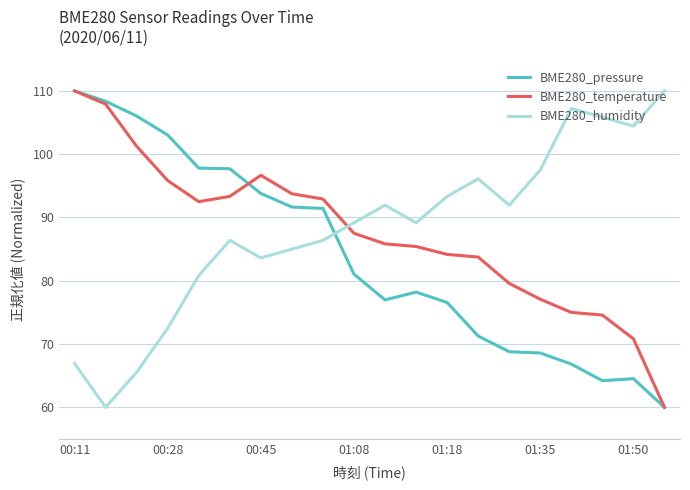

What is the smallest value displayed?

60.0